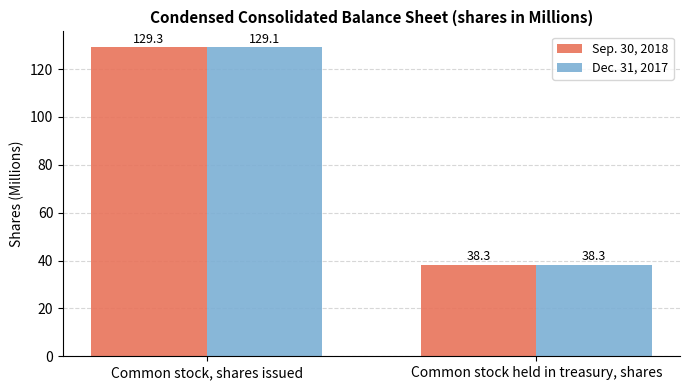

What is the label of the 1st bar from the right?

Common stock held in treasury, shares